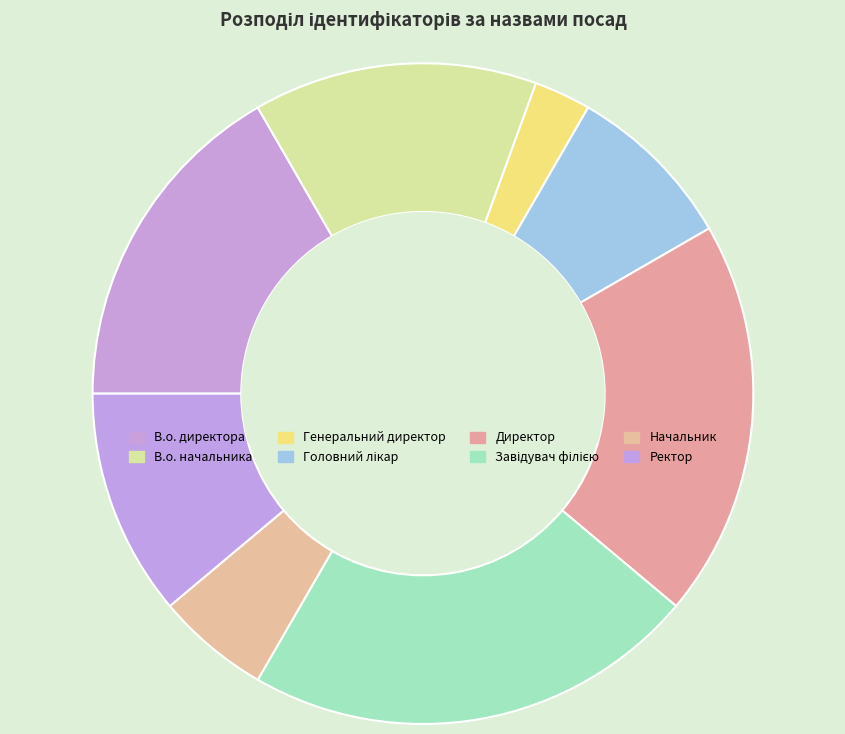

Is it true that Генеральний директор is 3% of the pie?

True